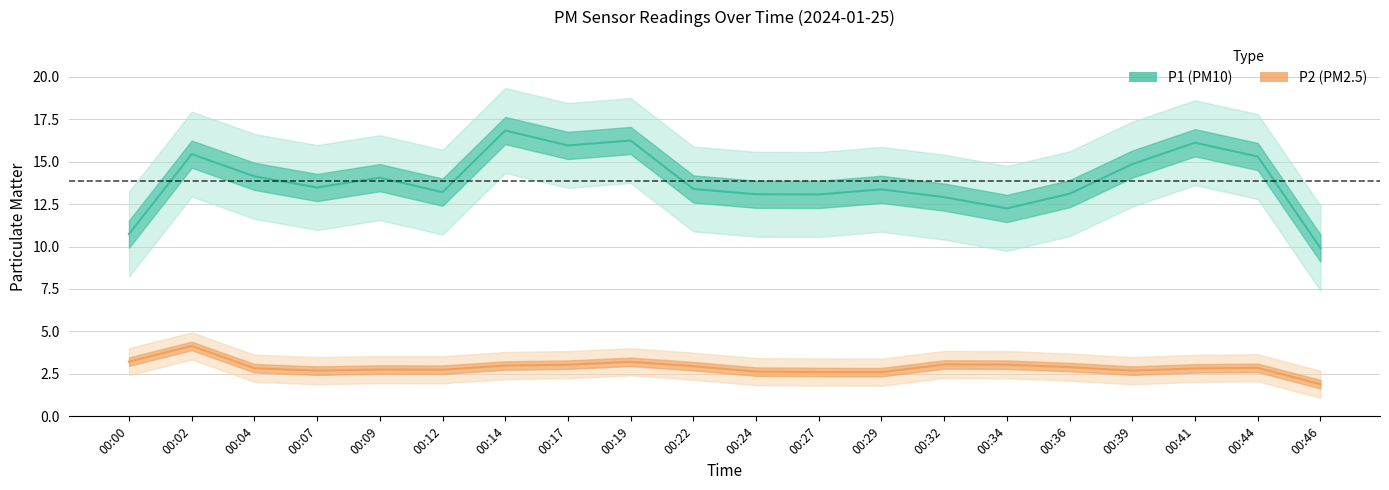

Rank the series by their maximum value, from highest to lowest.

P1, P2